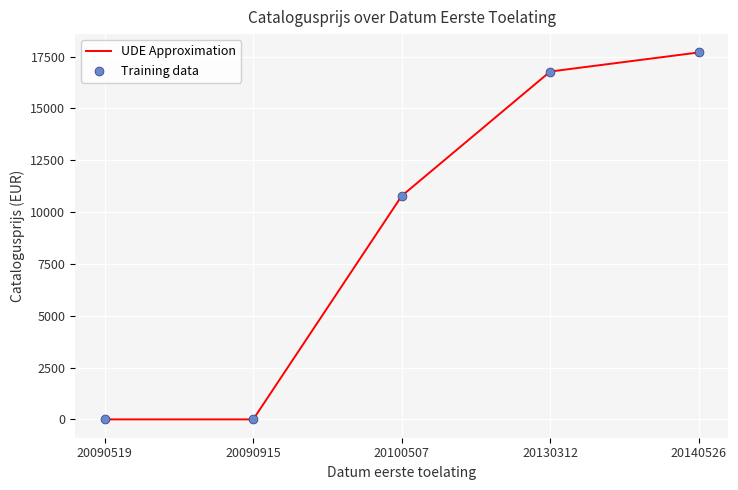

What is the change in value from 20090519 to 20130312?

+16780